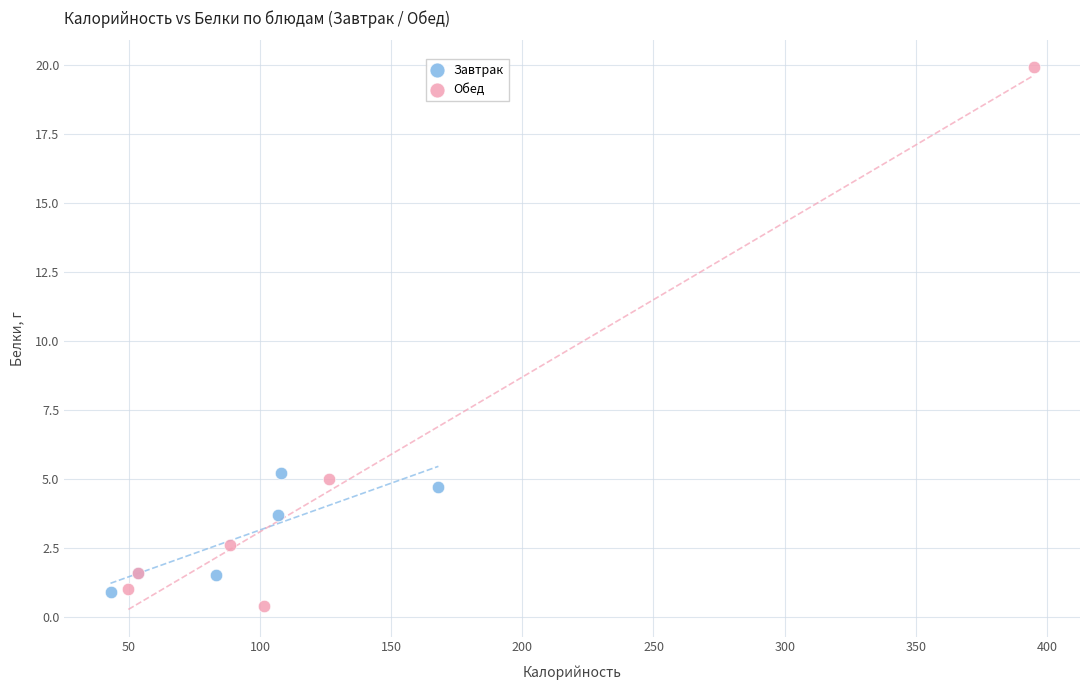

Which series reaches the maximum Y coordinate?

Обед